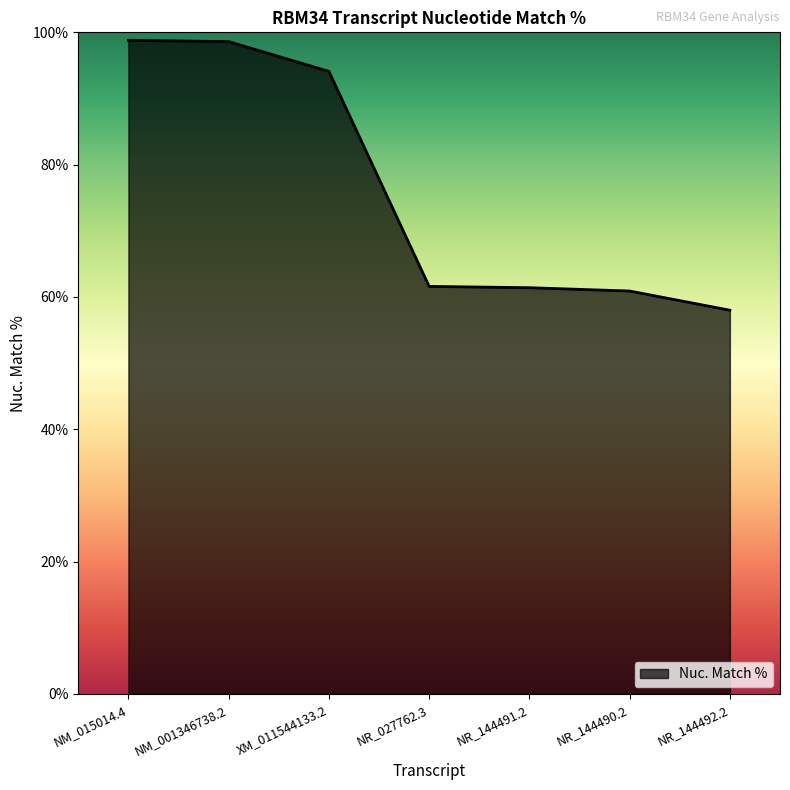

At which label does the data first exceed 61?

NM_015014.4